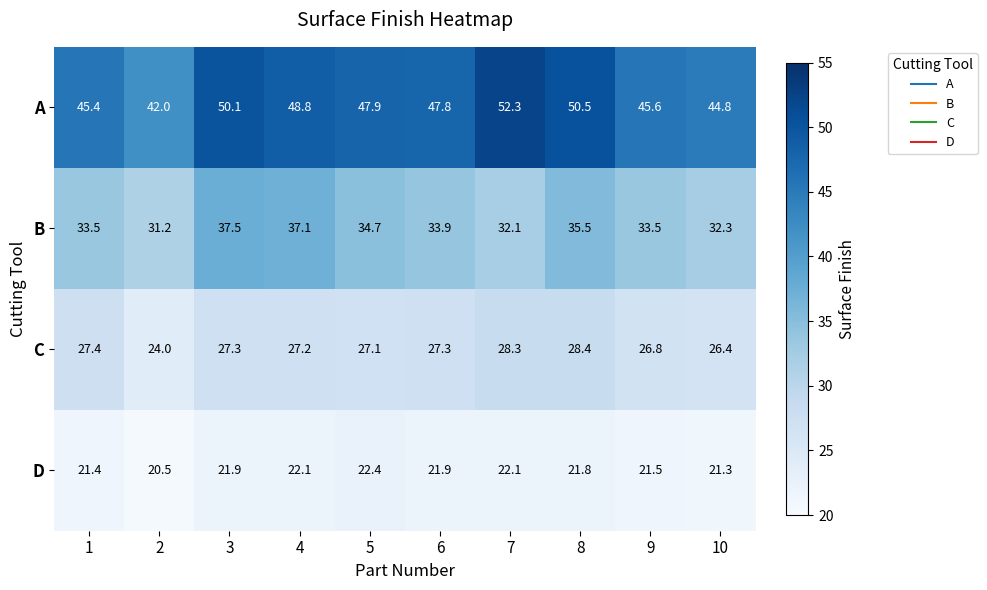

How many data points does each series have?

10